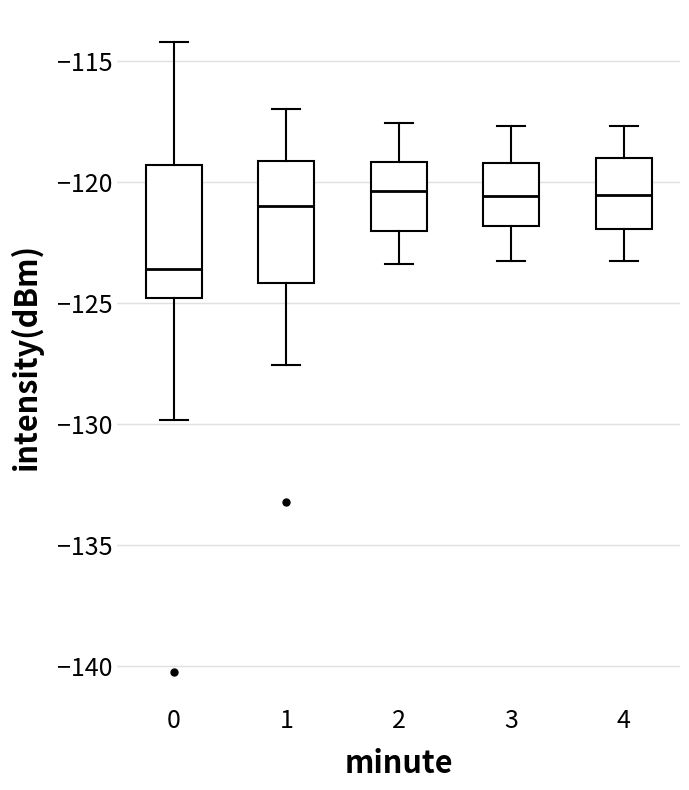

Reading left to right, transcribe this box plot: for each box, give where its median line is, the range the box spans, and where its two whiskers end, as read against the y-axis. The values are not printed on the chart, so give them approximately, as read against the axis.

0: median -123.5, box -125.0 to -119.5, whiskers -130.0 to -114.0
1: median -121.0, box -124.0 to -119.0, whiskers -127.5 to -117.0
2: median -120.5, box -122.0 to -119.0, whiskers -123.5 to -117.5
3: median -120.5, box -122.0 to -119.0, whiskers -123.5 to -117.5
4: median -120.5, box -122.0 to -119.0, whiskers -123.5 to -117.5